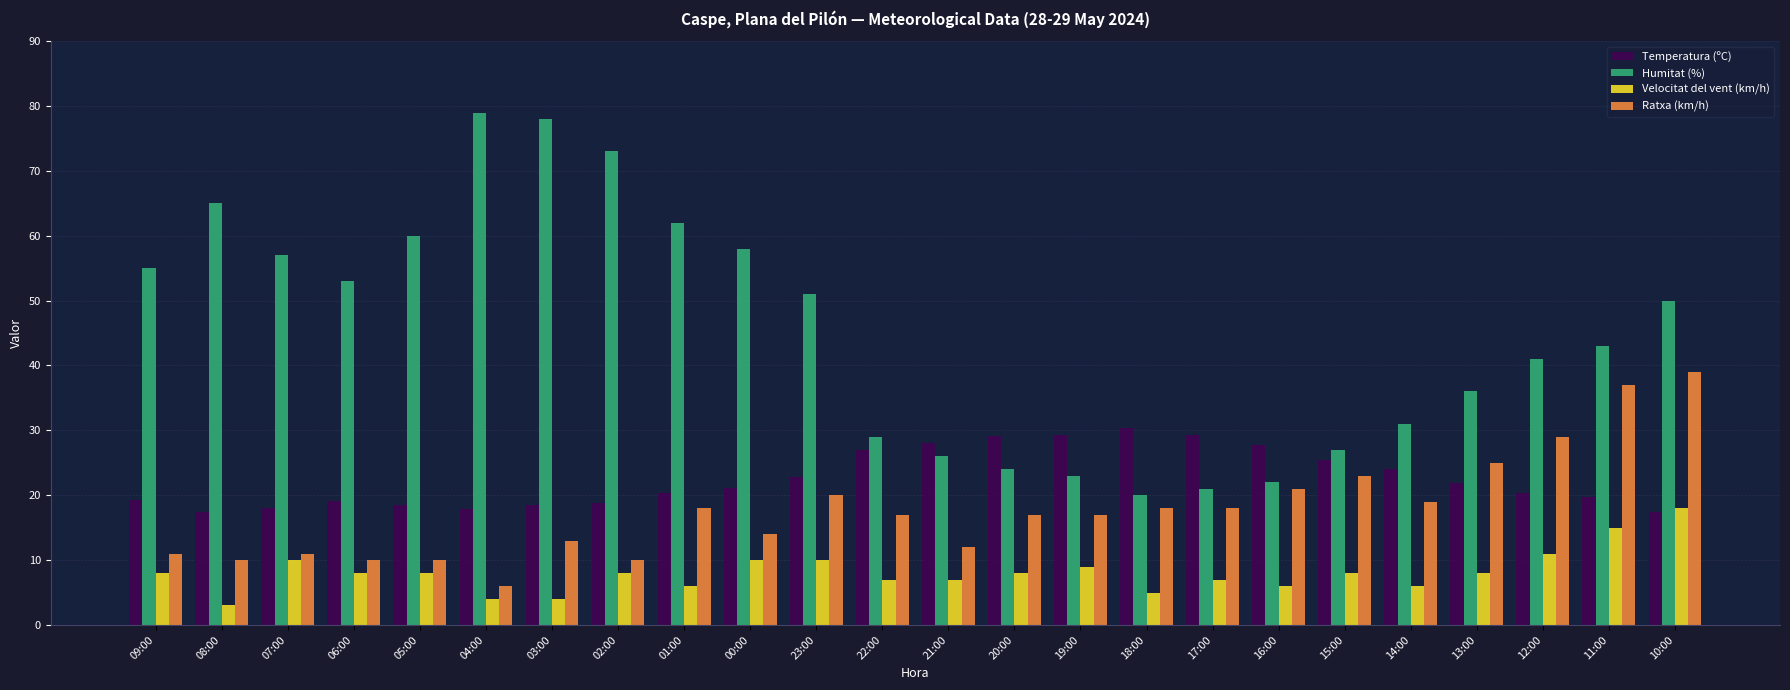

How many categories are shown in the chart?

24